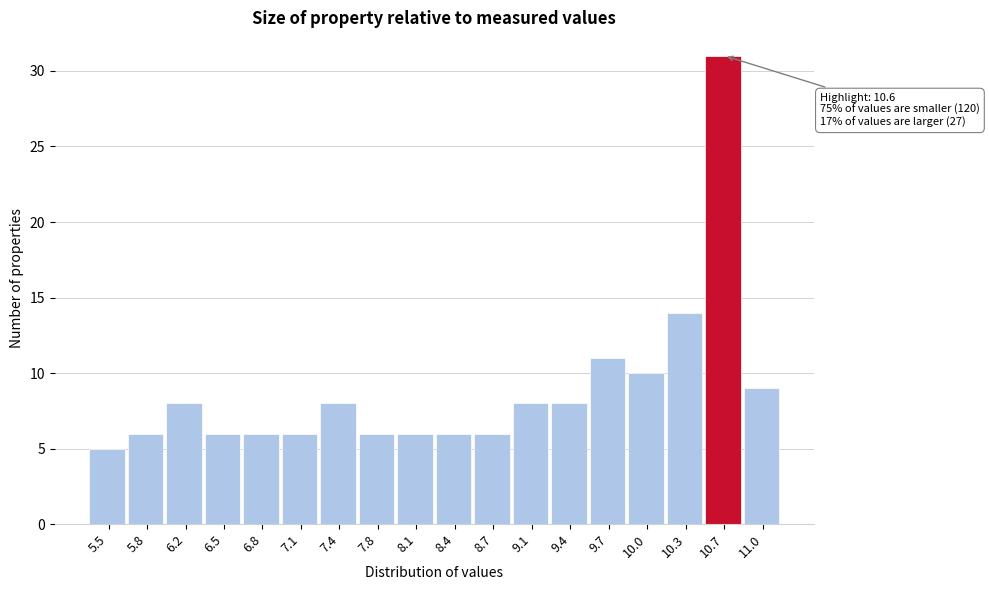

Which range on the x-axis has the tallest bar?

10.50 to 10.85